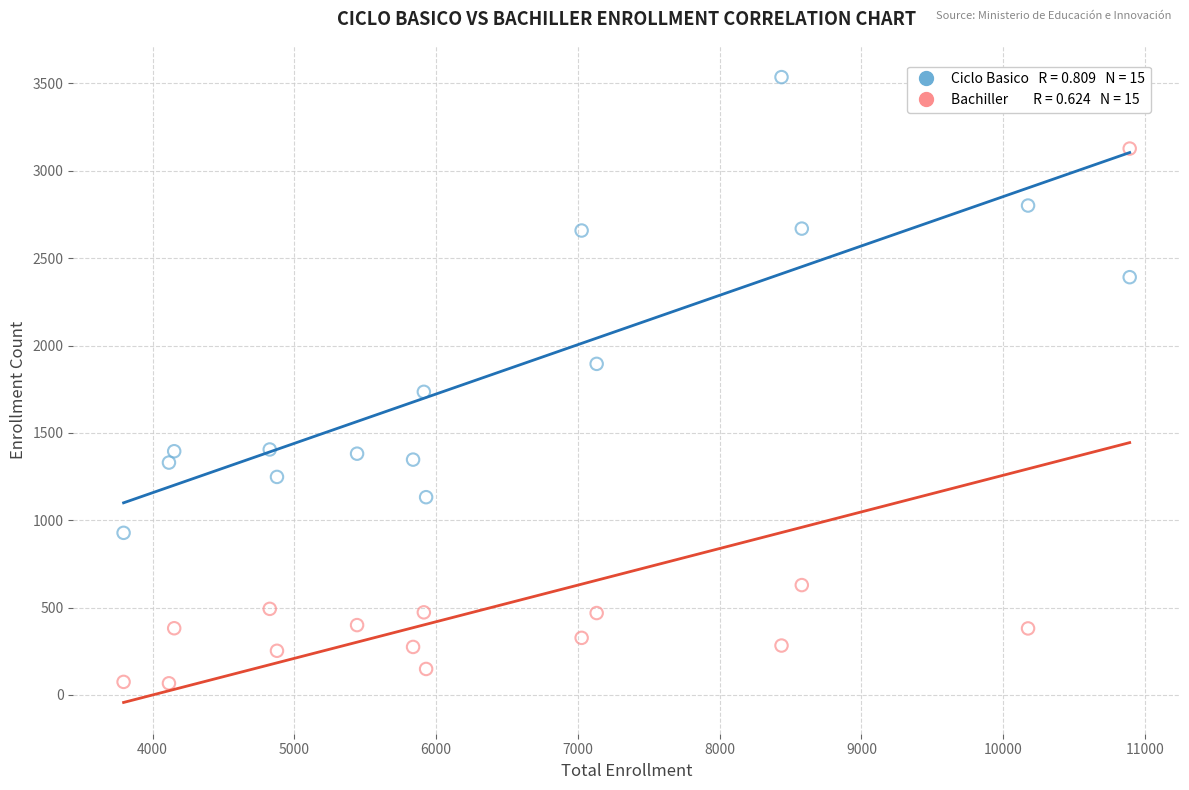

Across all data points, what is the range of X values (max minus min)?

7097.0